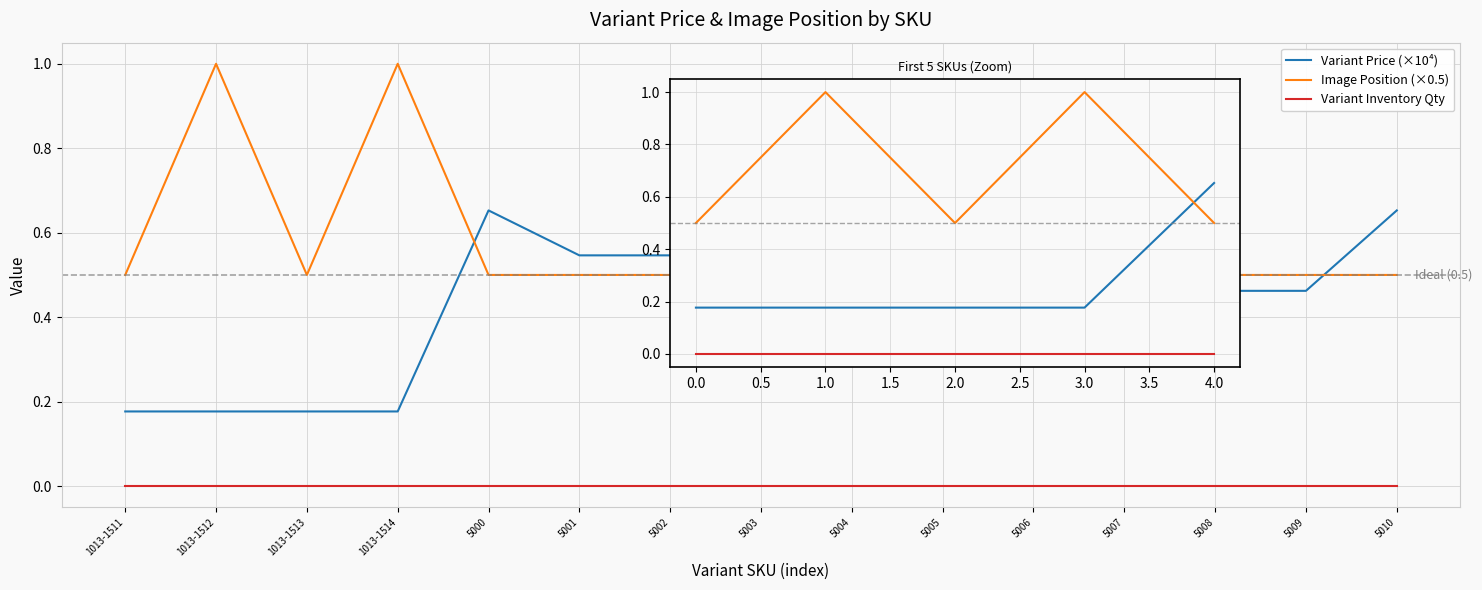

Does the chart have visible grid lines?

Yes